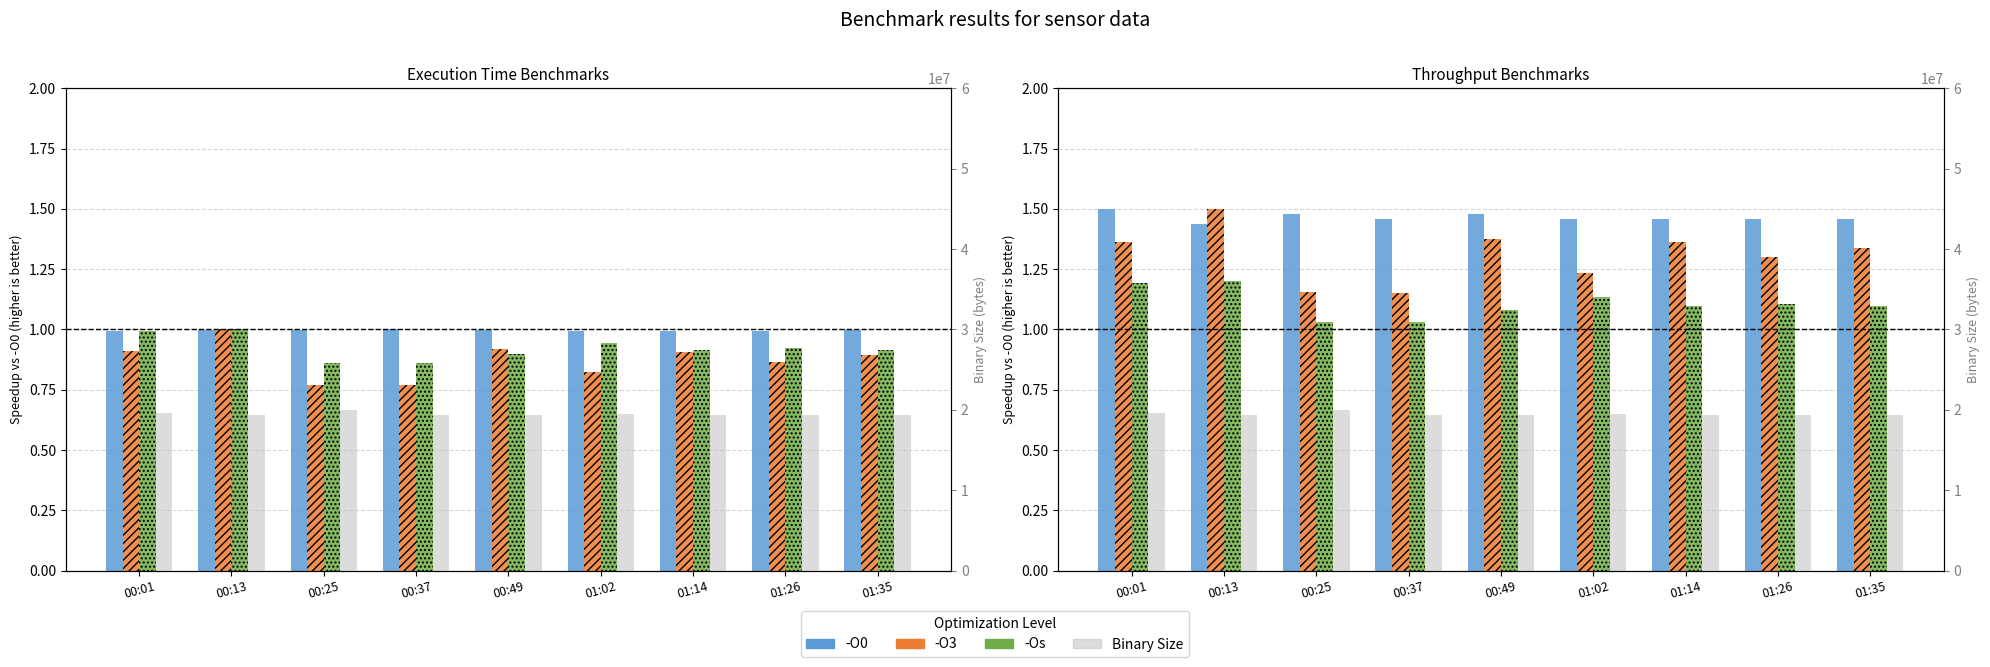

Does the chart contain any negative values?

No